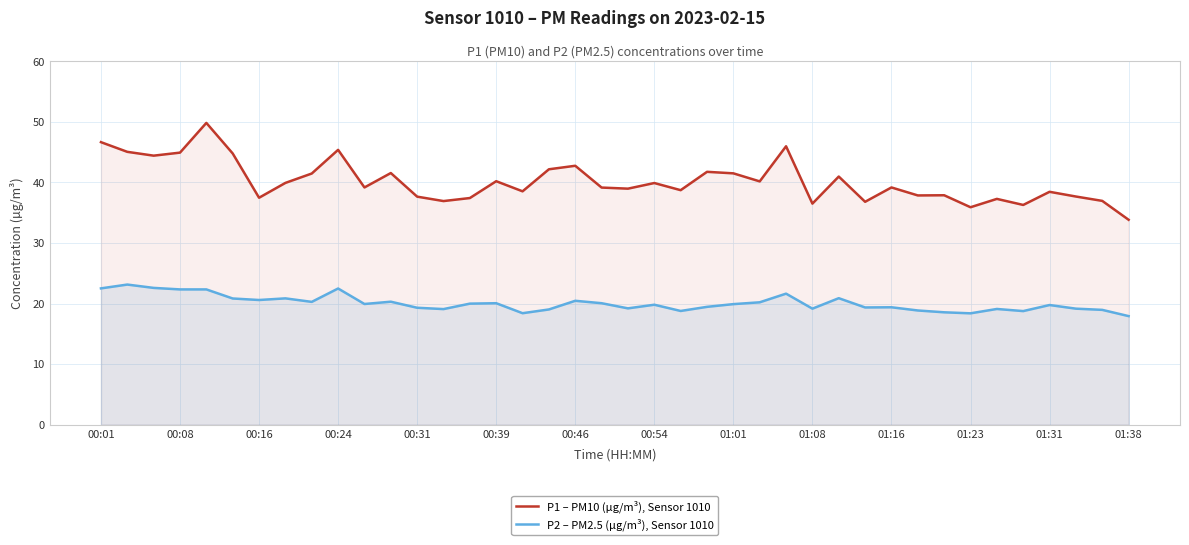

Which series has the largest range (max minus min)?

P1 – PM10 (µg/m³), Sensor 1010